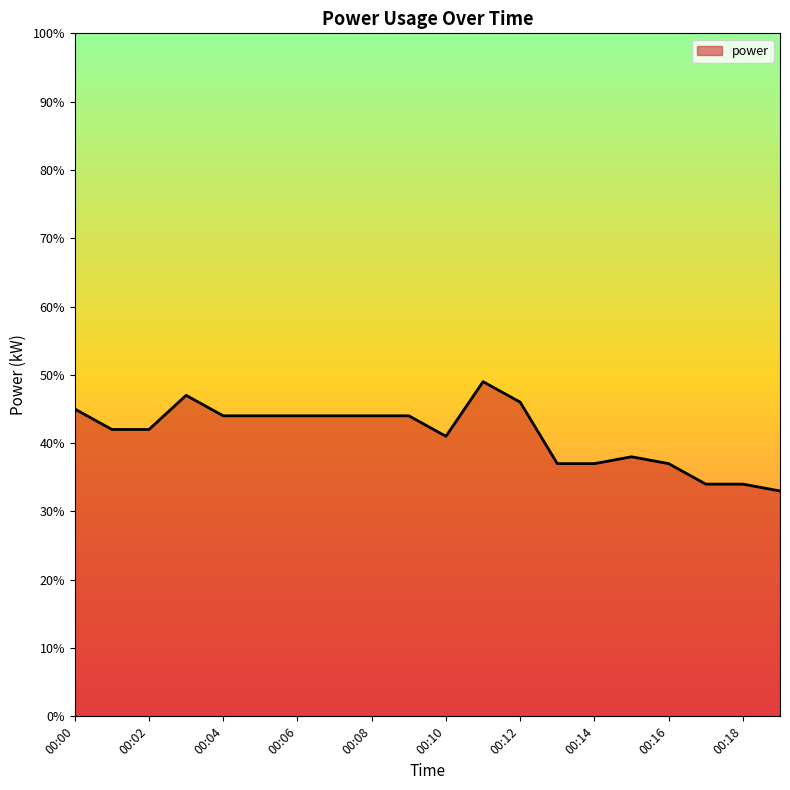

How many values are between 0 and 1?

20